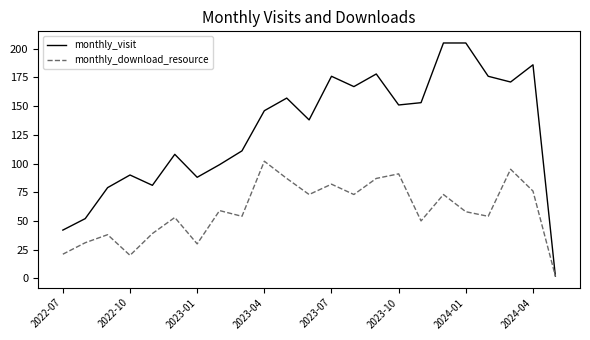

What is the greatest value displayed?

205